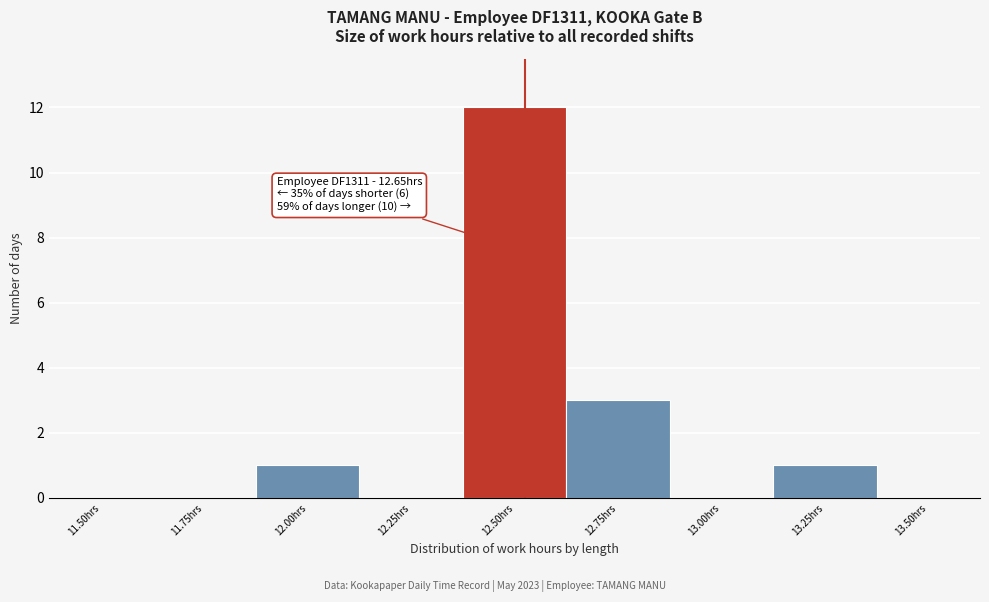

Reading left to right, transcribe all the data shown in this chart.

11.50hrs=0	11.75hrs=0	12.00hrs=1	12.25hrs=0	12.50hrs=12	12.75hrs=3	13.00hrs=0	13.25hrs=1	13.50hrs=0